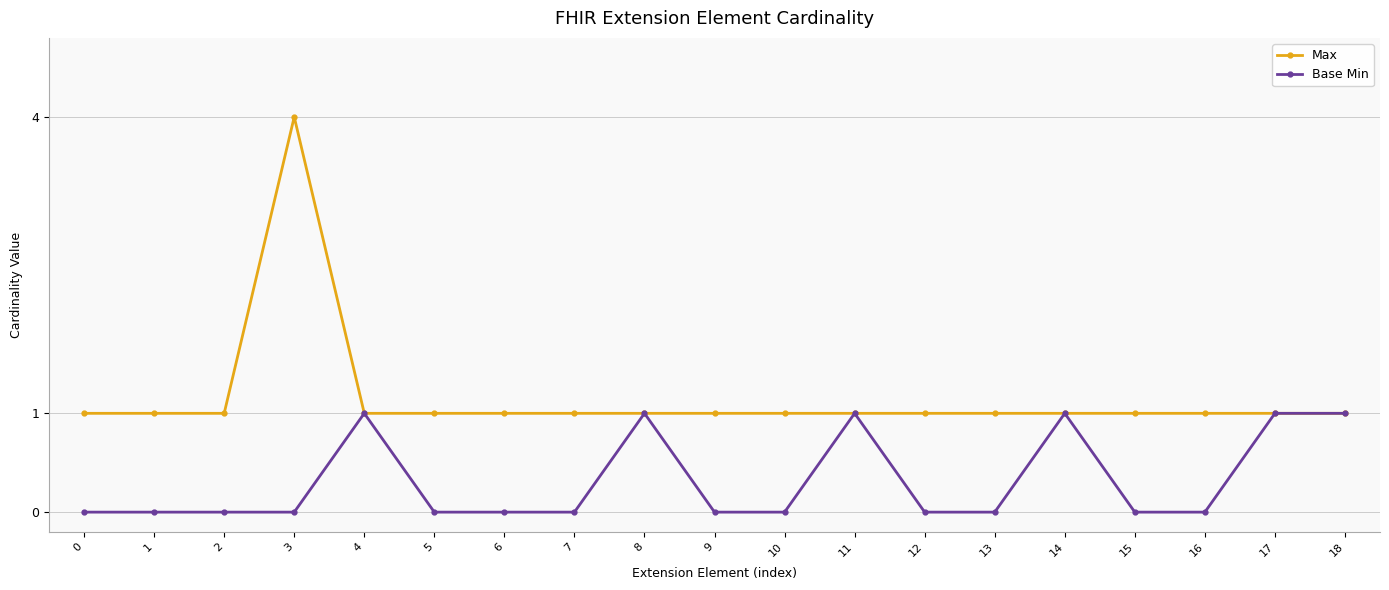

True or false: Max has more than 0 interior local peaks.

True